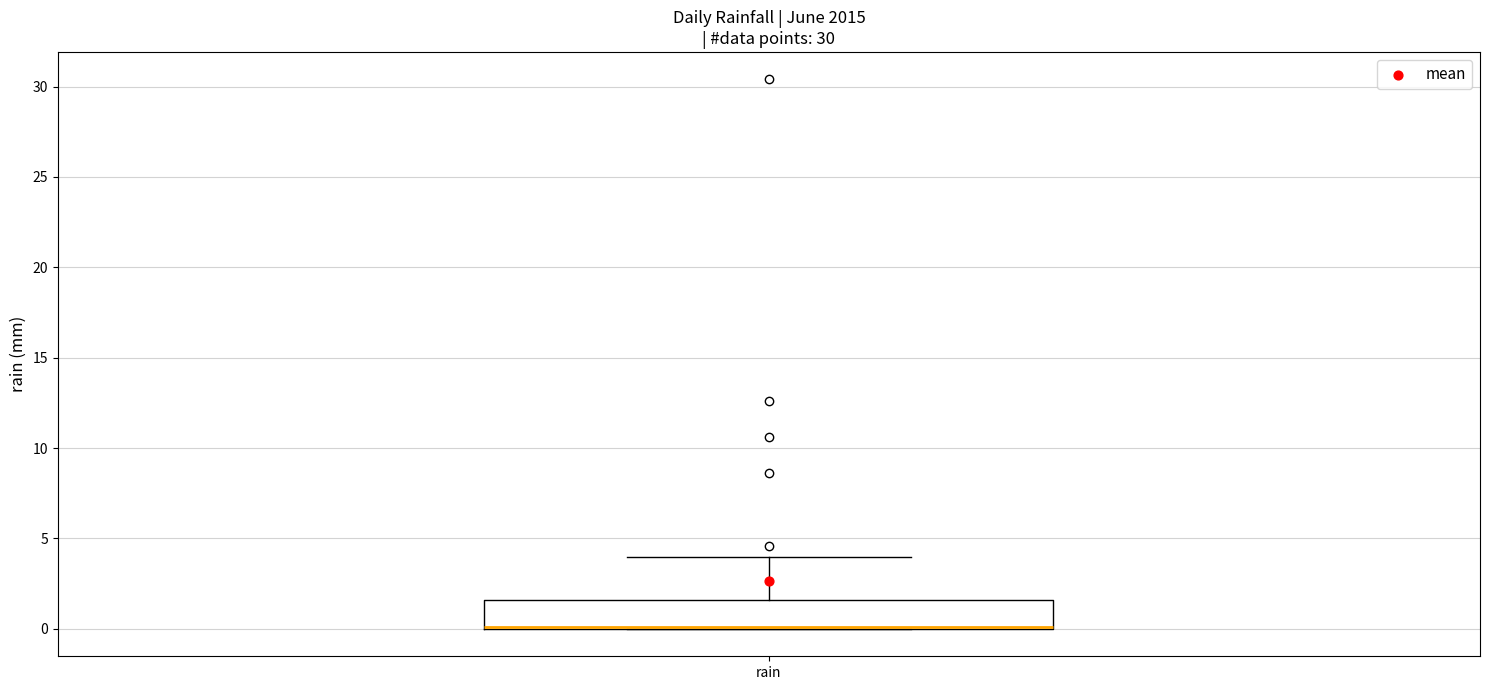

Where is the lower edge of the box for rain on the y-axis? The values are not printed on the chart, so give them approximately, as read against the axis.

0.0